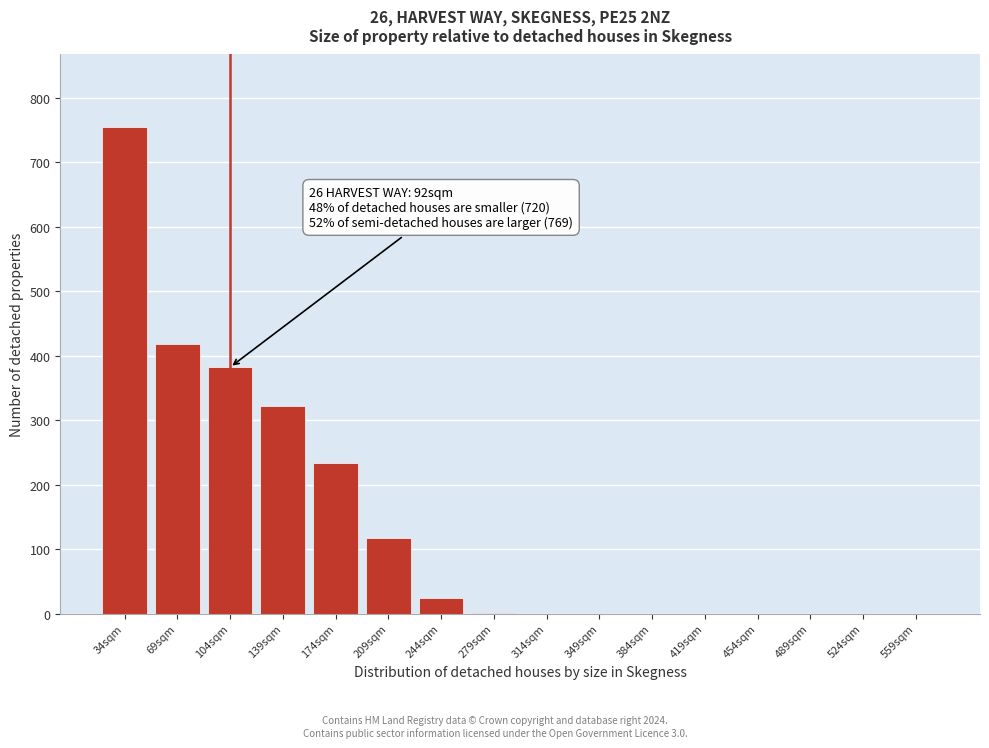

What is the change in value from 174sqm to 314sqm?

-234